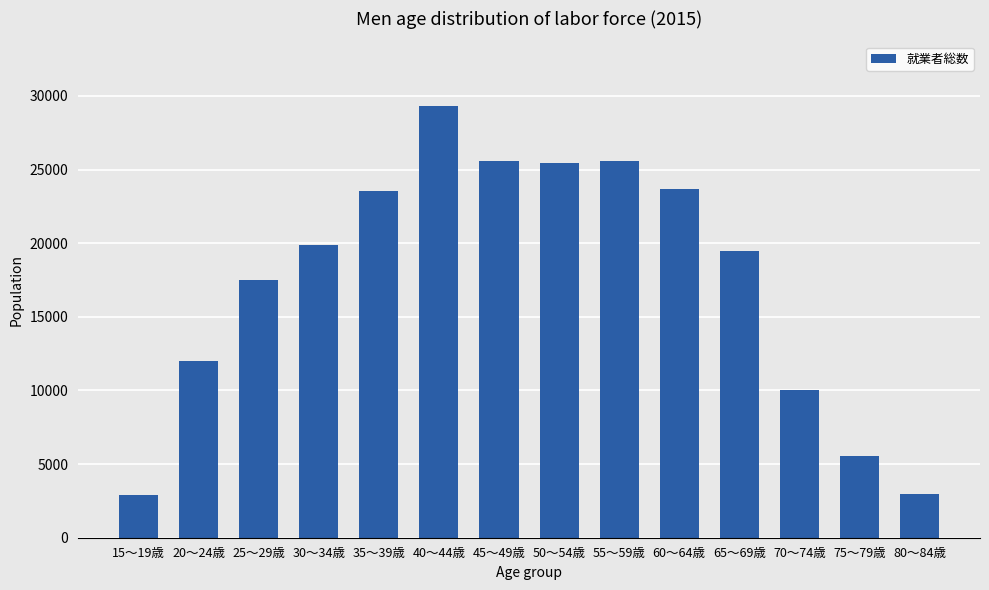

The value at 80～84歳 is 615. True or false?

False